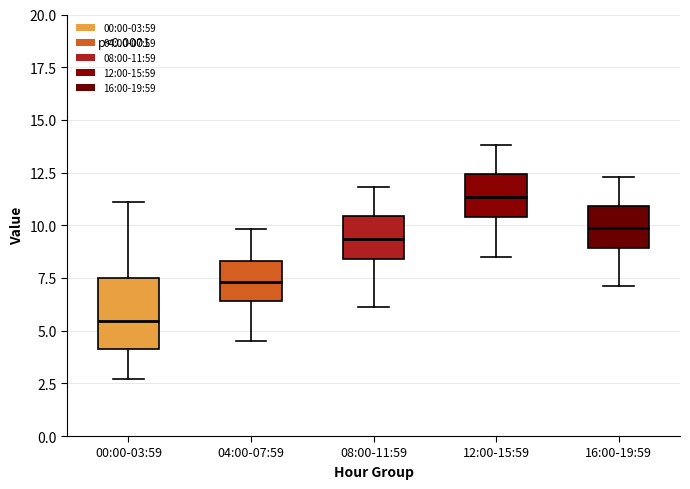

Comparing the boxes themselves (not the whiskers), which one is the tallest?

00:00-03:59